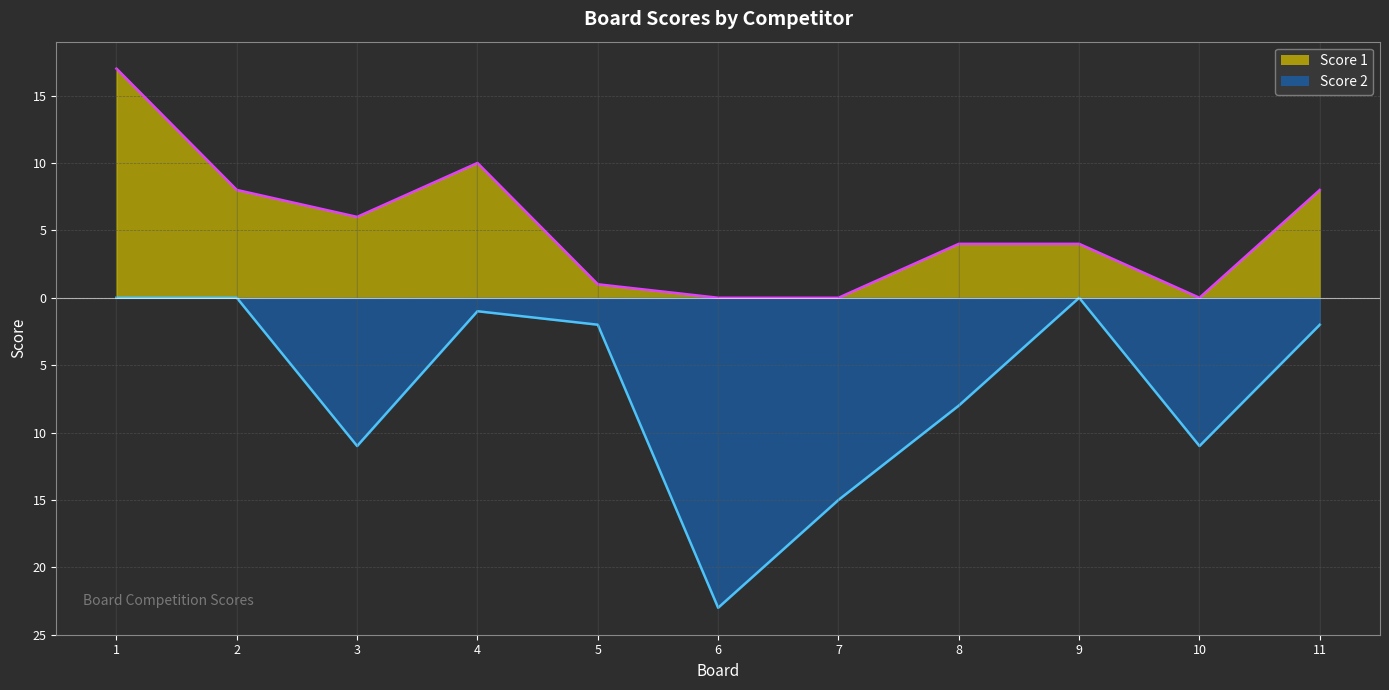

Where is Score 1 nearest to the value 8?

2